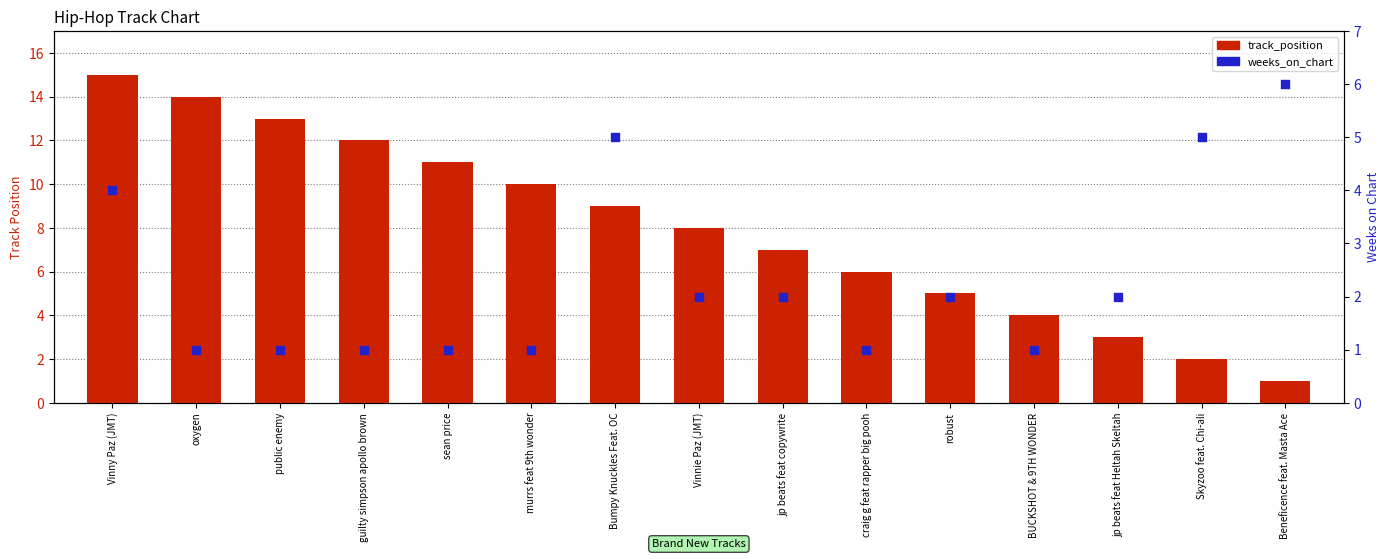

What are all the series names shown in the legend?

track_position, weeks_on_chart